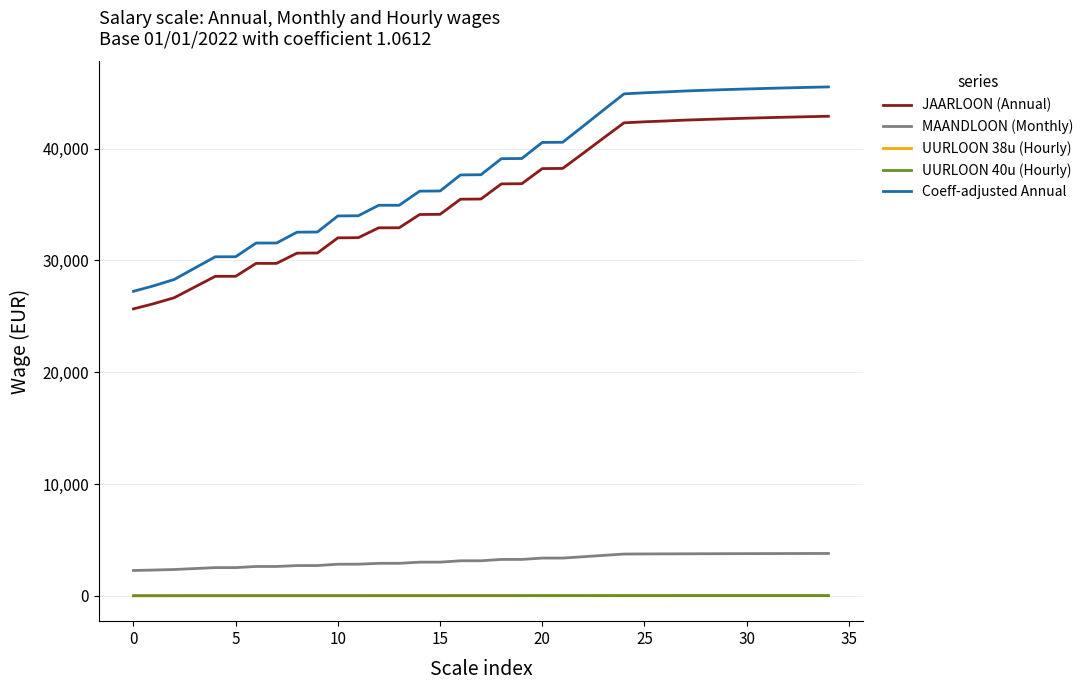

Does the chart have visible grid lines?

Yes